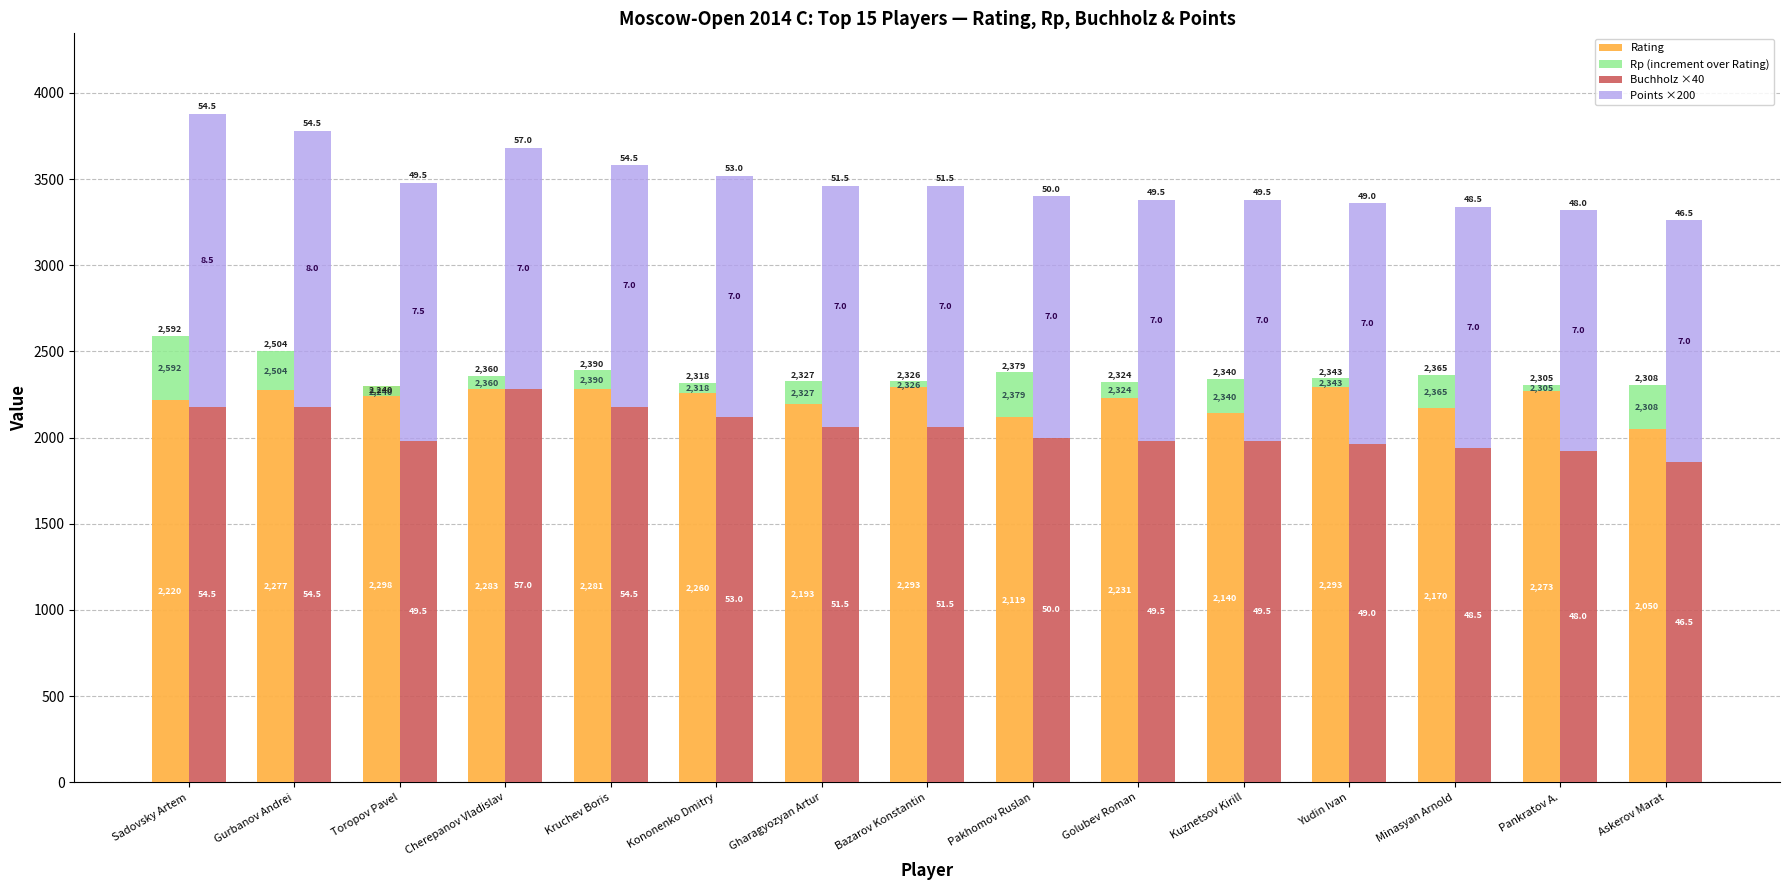

Reading right to left, extract all data points from this chart.

Rating: Askerov Marat=2050	Pankratov A.=2273	Minasyan Arnold=2170	Yudin Ivan=2293	Kuznetsov Kirill=2140	Golubev Roman=2231	Pakhomov Ruslan=2119	Bazarov Konstantin=2293	Gharagyozyan Artur=2193	Kononenko Dmitry=2260	Kruchev Boris=2281	Cherepanov Vladislav=2283	Toropov Pavel=2298	Gurbanov Andrei=2277	Sadovsky Artem=2220
Rp (increment over Rating): Askerov Marat=258	Pankratov A.=32	Minasyan Arnold=195	Yudin Ivan=50	Kuznetsov Kirill=200	Golubev Roman=93	Pakhomov Ruslan=260	Bazarov Konstantin=33	Gharagyozyan Artur=134	Kononenko Dmitry=58	Kruchev Boris=109	Cherepanov Vladislav=77	Toropov Pavel=-58	Gurbanov Andrei=227	Sadovsky Artem=372
Buchholz ×40: Askerov Marat=1860	Pankratov A.=1920	Minasyan Arnold=1940	Yudin Ivan=1960	Kuznetsov Kirill=1980	Golubev Roman=1980	Pakhomov Ruslan=2000	Bazarov Konstantin=2060	Gharagyozyan Artur=2060	Kononenko Dmitry=2120	Kruchev Boris=2180	Cherepanov Vladislav=2280	Toropov Pavel=1980	Gurbanov Andrei=2180	Sadovsky Artem=2180
Points ×200: Askerov Marat=1400	Pankratov A.=1400	Minasyan Arnold=1400	Yudin Ivan=1400	Kuznetsov Kirill=1400	Golubev Roman=1400	Pakhomov Ruslan=1400	Bazarov Konstantin=1400	Gharagyozyan Artur=1400	Kononenko Dmitry=1400	Kruchev Boris=1400	Cherepanov Vladislav=1400	Toropov Pavel=1500	Gurbanov Andrei=1600	Sadovsky Artem=1700